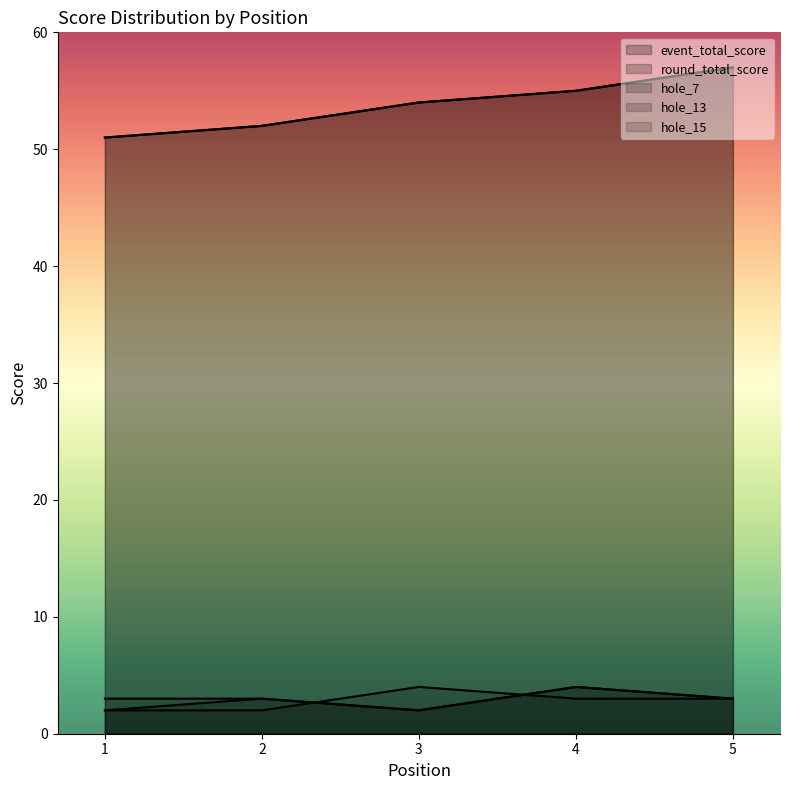

How many data points in hole_7 are above 3?

1